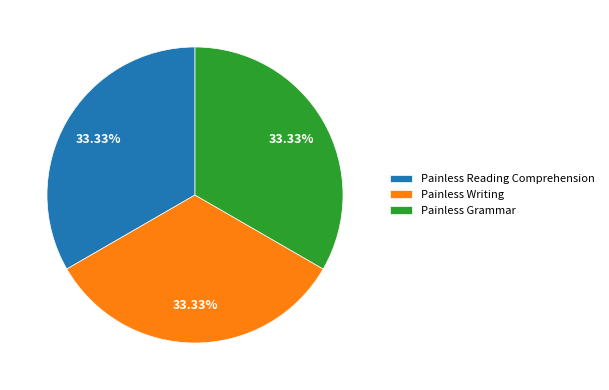

To the nearest percent, what portion does Painless Grammar represent?

33%